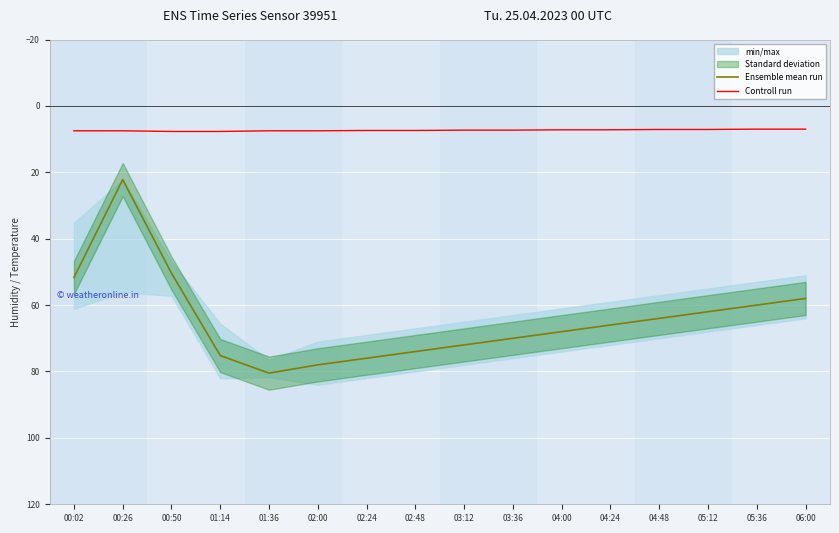

What is the approximate value of Ensemble mean run at 06:00?

58.0